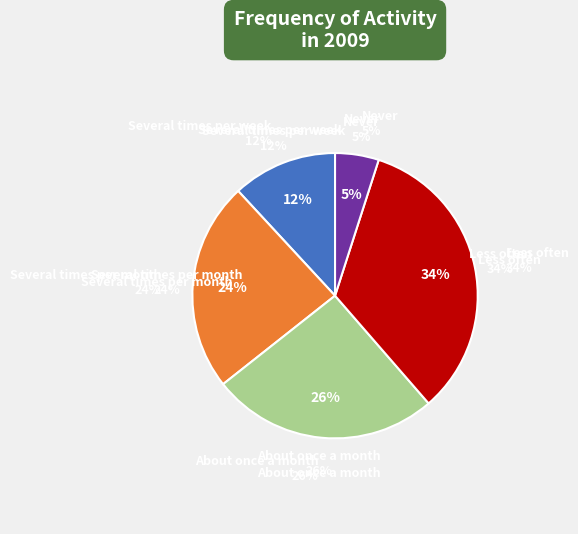

Is there a majority slice in this chart?

No